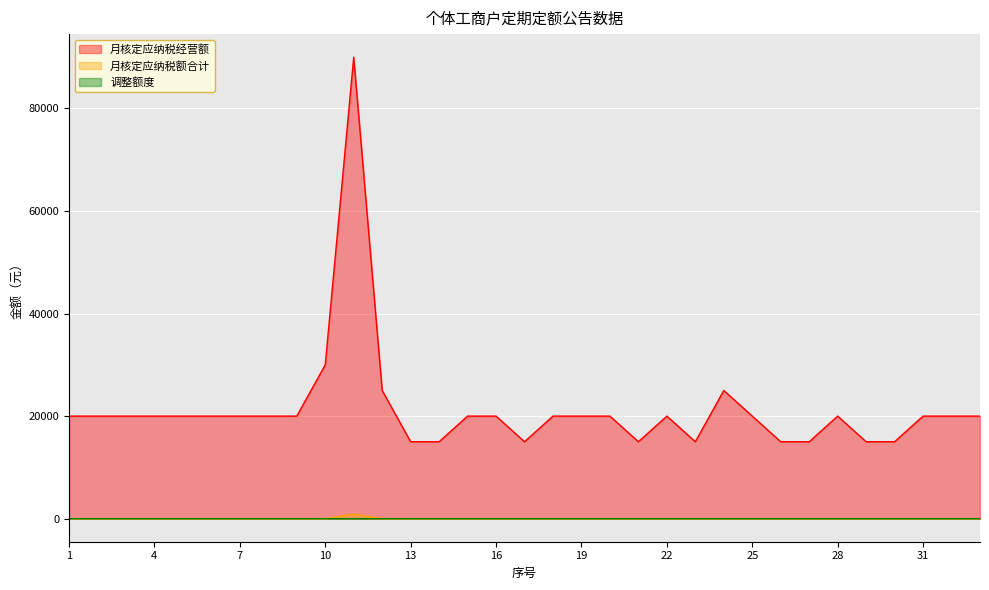

What is the maximum value shown in the chart?

90000.0